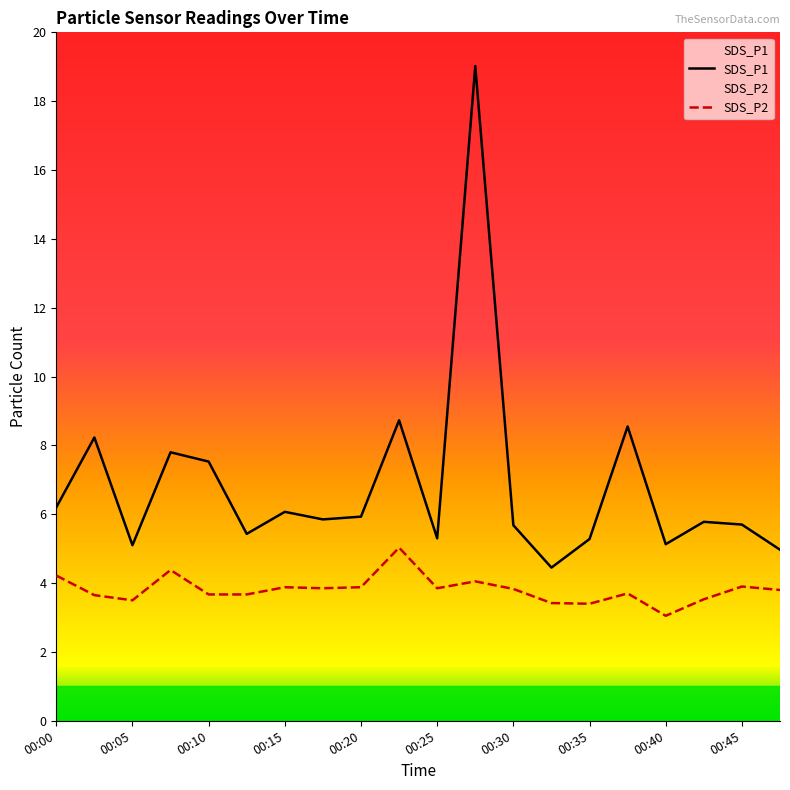

Which series changed the most between 00:10 and 00:20?

SDS_P1